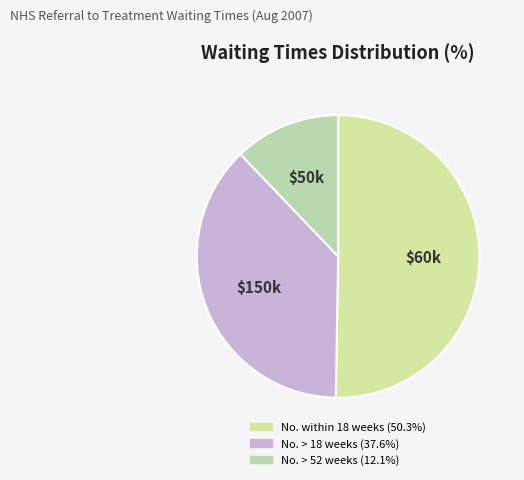

How many slices are in this pie chart?

3